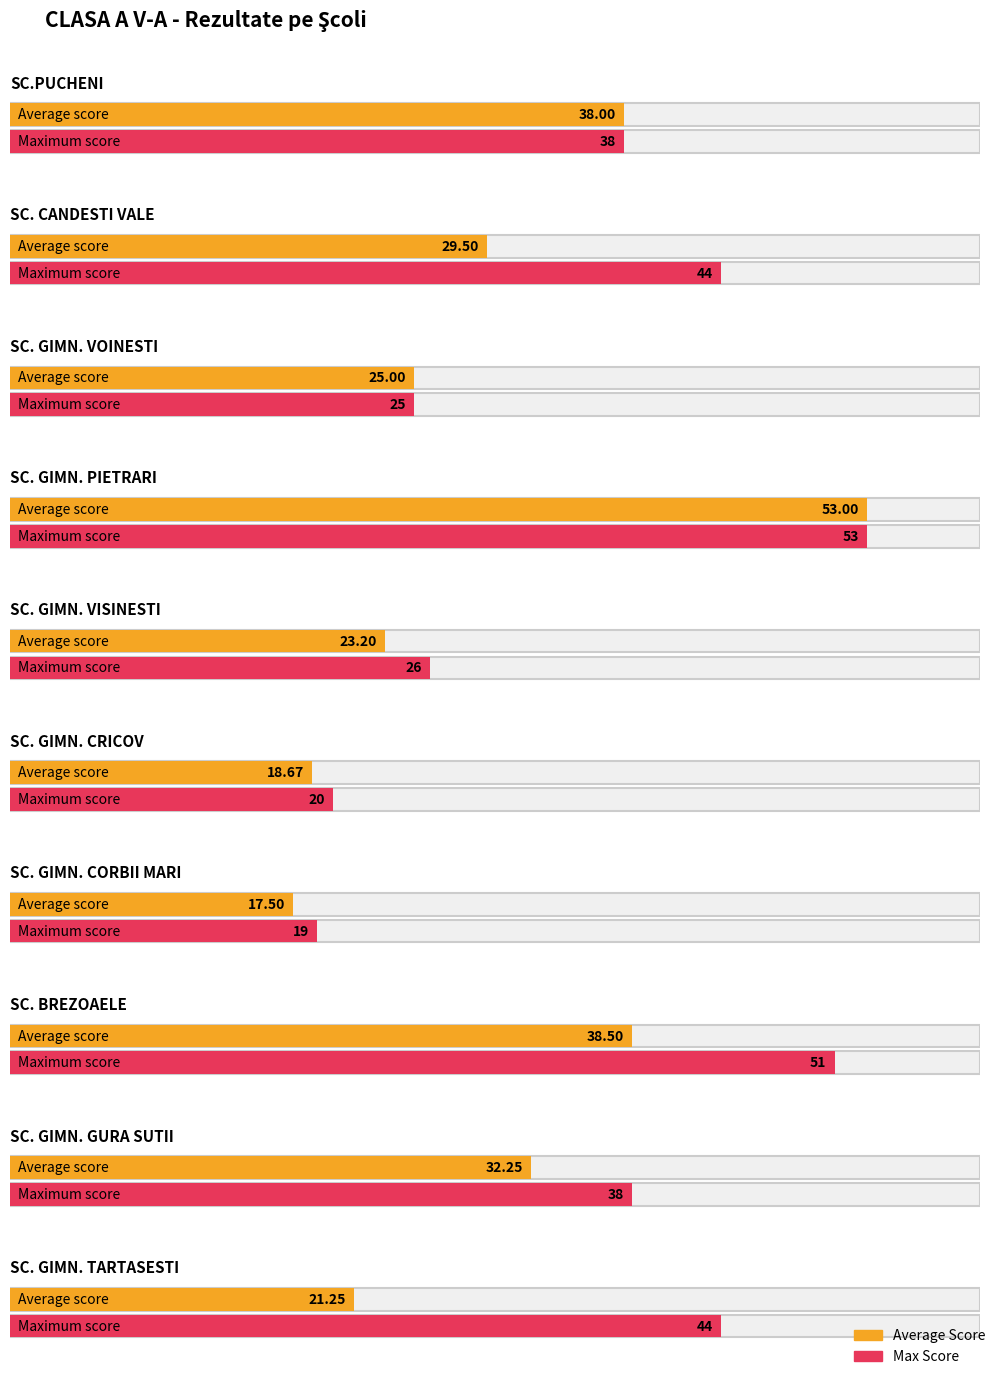

True or false: Average Score has a value of 75 at 2.

False